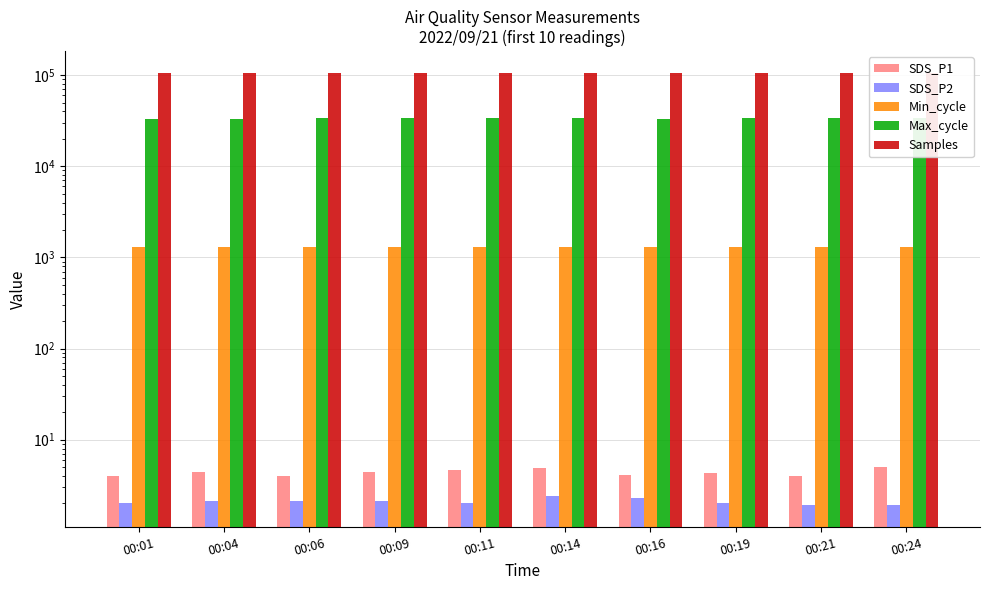

Where is SDS_P2 nearest to the value 2?

00:01